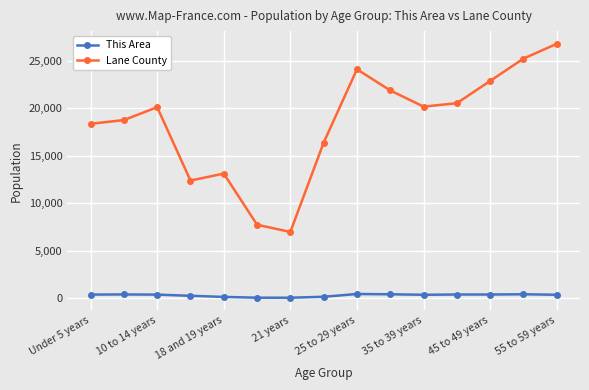

What is the sum of all Lane County values?

275675